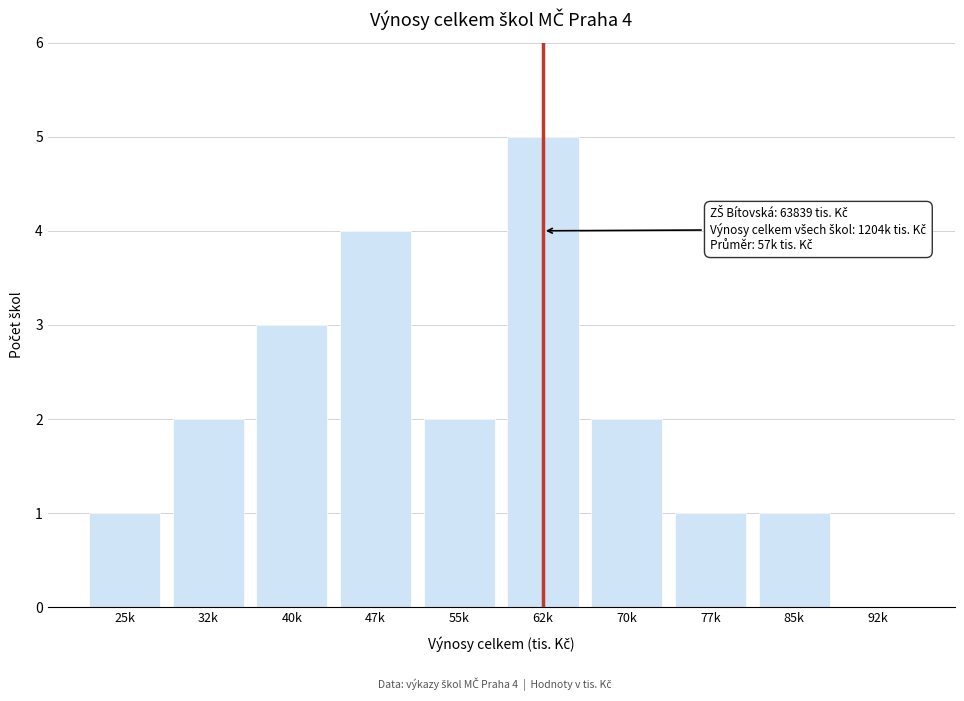

Reading left to right, extract all data points from this chart.

25k=1	32k=2	40k=3	47k=4	55k=2	62k=5	70k=2	77k=1	85k=1	92k=0